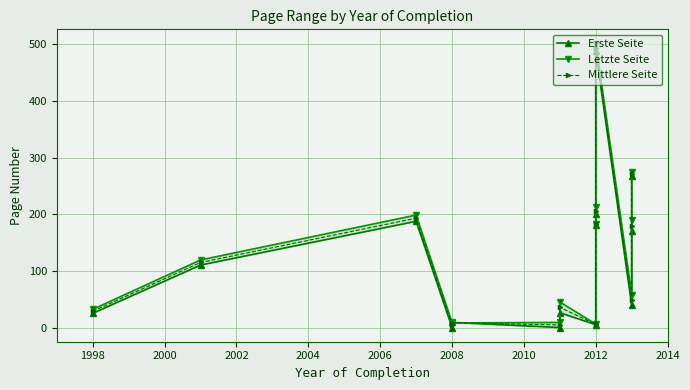

Between 2008 and 2012, which series saw the biggest shift?

Letzte Seite